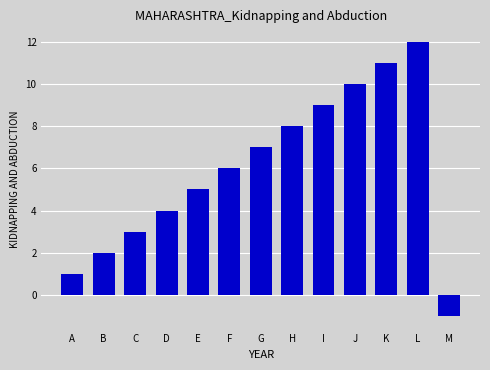

Reading right to left, what are all the values shown in this chart?

-1	12	11	10	9	8	7	6	5	4	3	2	1